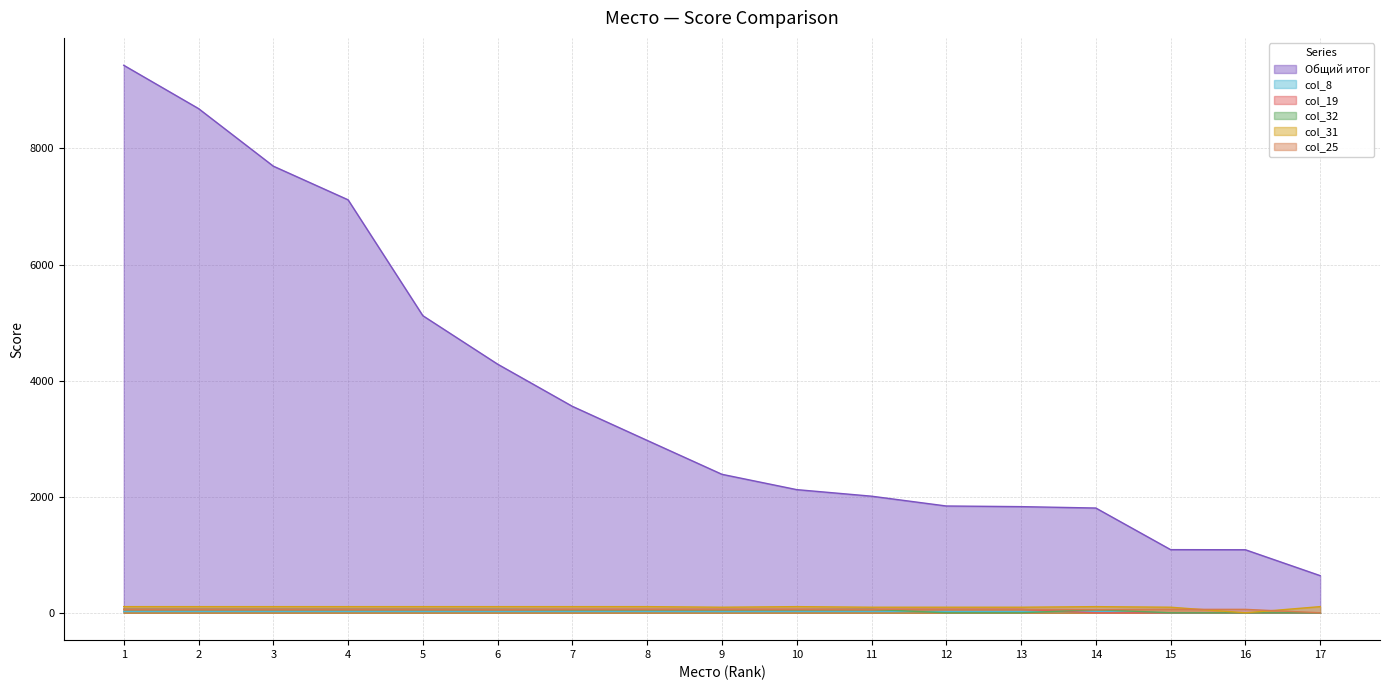

Read the col_31 value at 5, to the nearest 5.

105